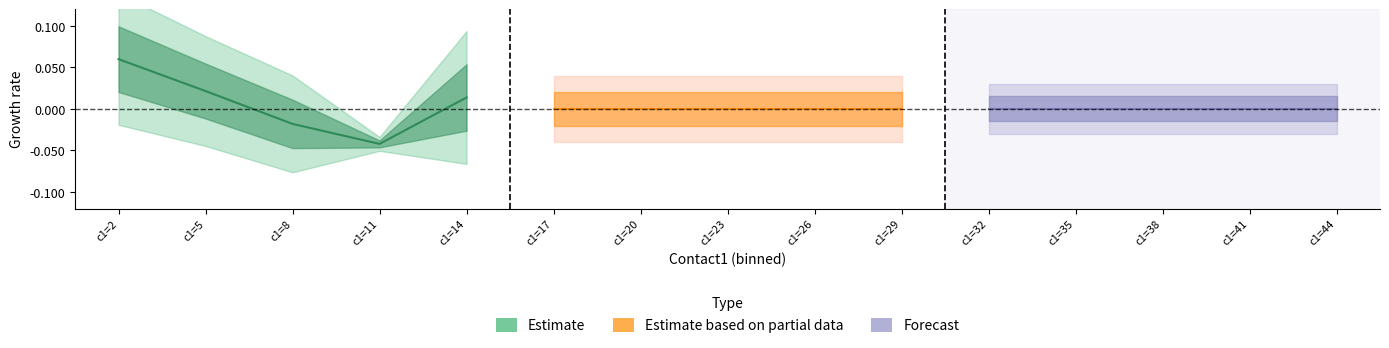

Reading left to right, list all the values displayed in this chart.

Estimate: 0.1	0.0	-0.0	-0.0	0.0
Estimate based on partial data: 0.0	0.0	0.0	0.0	0.0
Forecast: 0.0	0.0	0.0	0.0	0.0